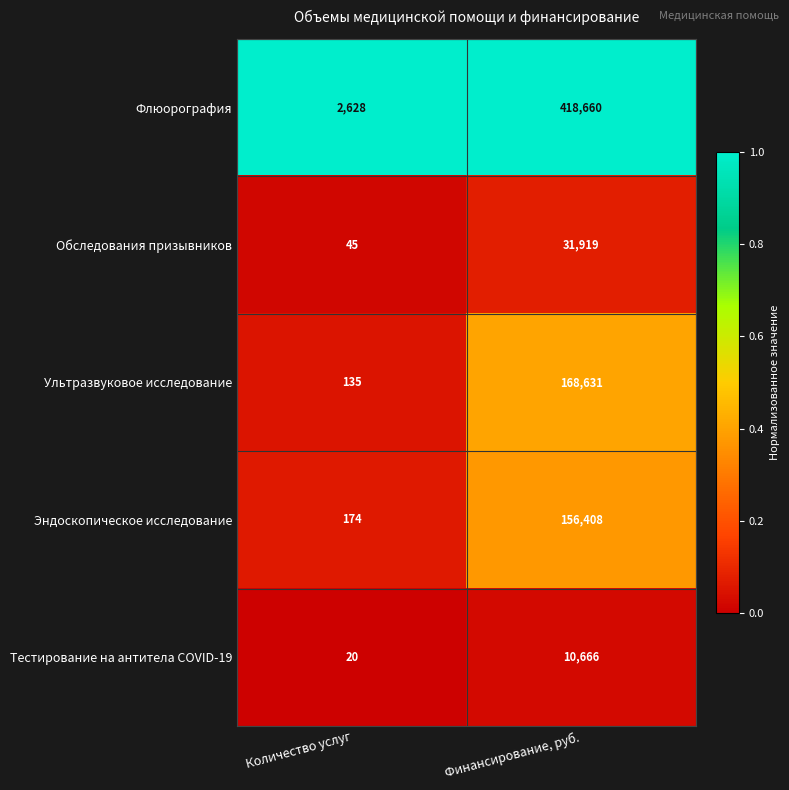

Rank the series at Количество услуг from highest to lowest value.

Флюорография, Эндоскопическое исследование, Ультразвуковое исследование, Обследования призывников, Тестирование на антитела COVID-19